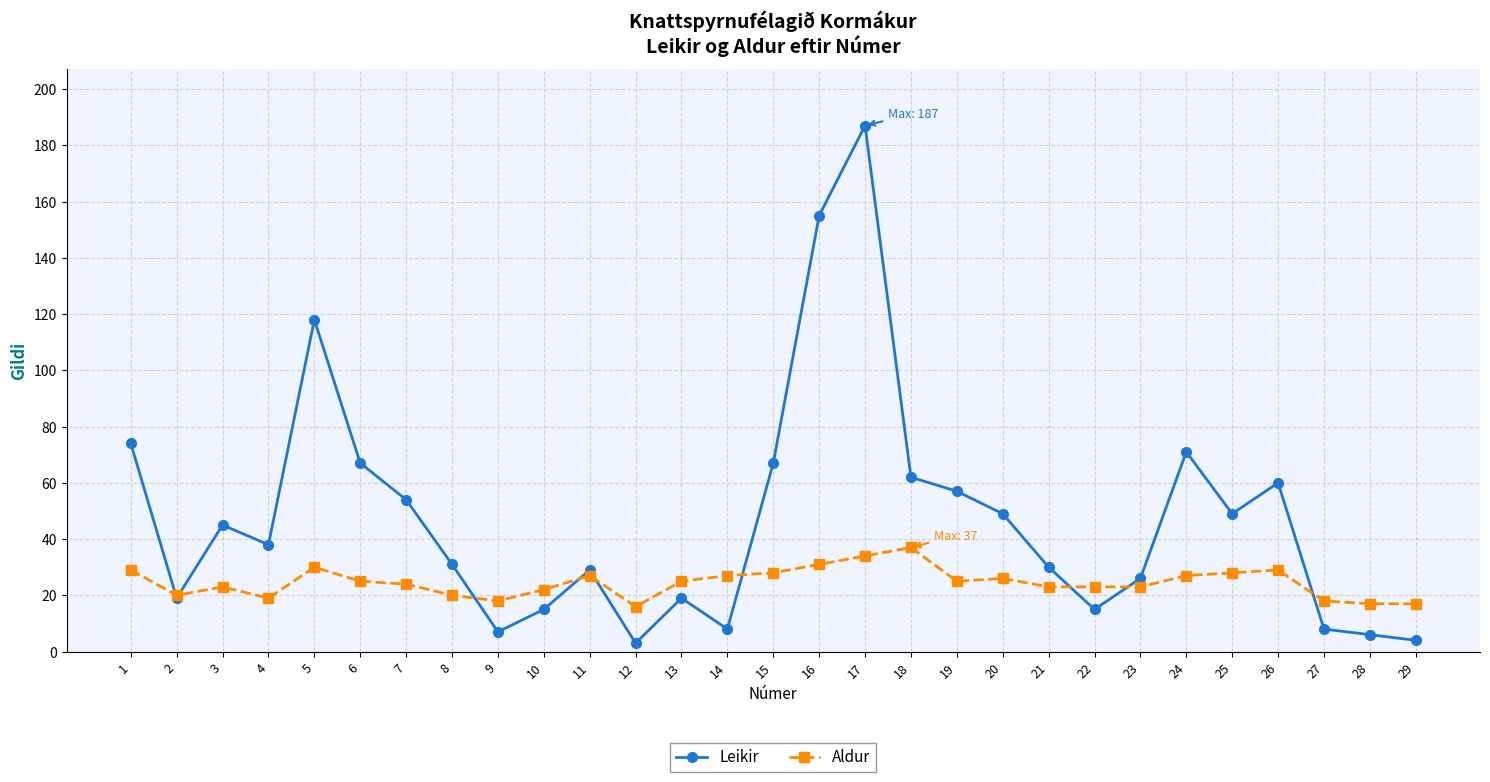

How many lines are shown in the chart?

2